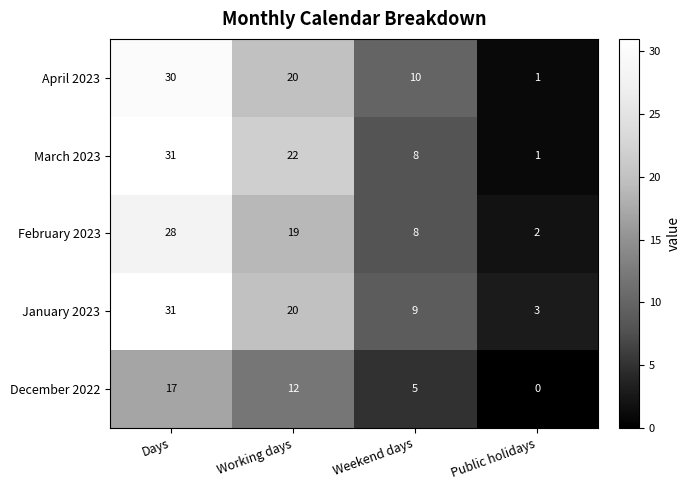

Reading left to right, extract all data points from this chart.

April 2023: Days=30	Working days=20	Weekend days=10	Public holidays=1
March 2023: Days=31	Working days=22	Weekend days=8	Public holidays=1
February 2023: Days=28	Working days=19	Weekend days=8	Public holidays=2
January 2023: Days=31	Working days=20	Weekend days=9	Public holidays=3
December 2022: Days=17	Working days=12	Weekend days=5	Public holidays=0